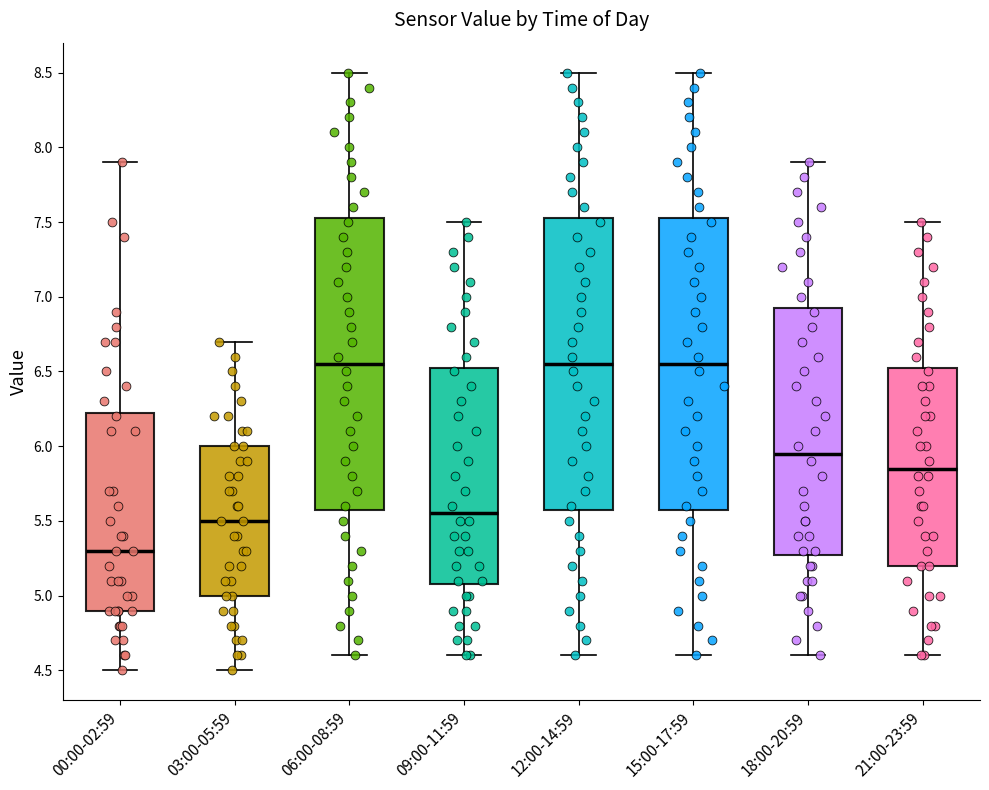

Reading left to right, transcribe this box plot: for each box, give where its median line is, the range the box spans, and where its two whiskers end, as read against the y-axis. The values are not printed on the chart, so give them approximately, as read against the axis.

00:00-02:59: median 5.30, box 4.90 to 6.25, whiskers 4.50 to 7.90
03:00-05:59: median 5.50, box 5.00 to 6.00, whiskers 4.50 to 6.70
06:00-08:59: median 6.55, box 5.60 to 7.55, whiskers 4.60 to 8.50
09:00-11:59: median 5.55, box 5.10 to 6.55, whiskers 4.60 to 7.50
12:00-14:59: median 6.55, box 5.60 to 7.55, whiskers 4.60 to 8.50
15:00-17:59: median 6.55, box 5.60 to 7.55, whiskers 4.60 to 8.50
18:00-20:59: median 5.95, box 5.30 to 6.95, whiskers 4.60 to 7.90
21:00-23:59: median 5.85, box 5.20 to 6.55, whiskers 4.60 to 7.50